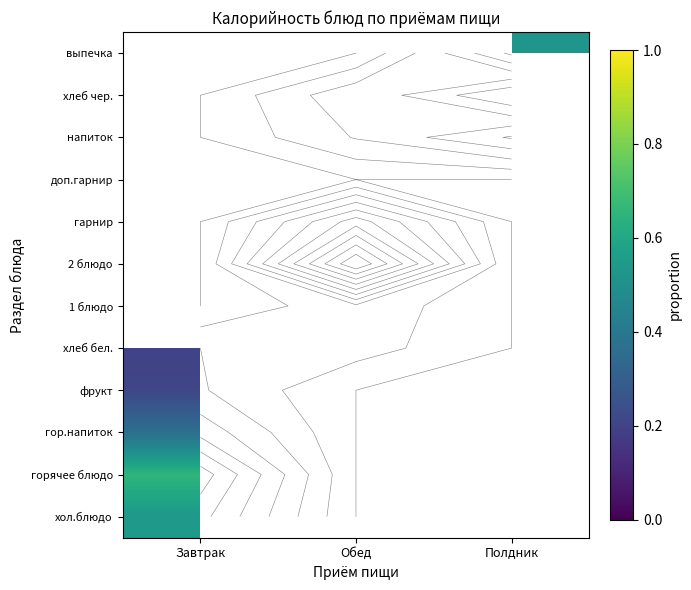

How many distinct data groups are displayed?

12